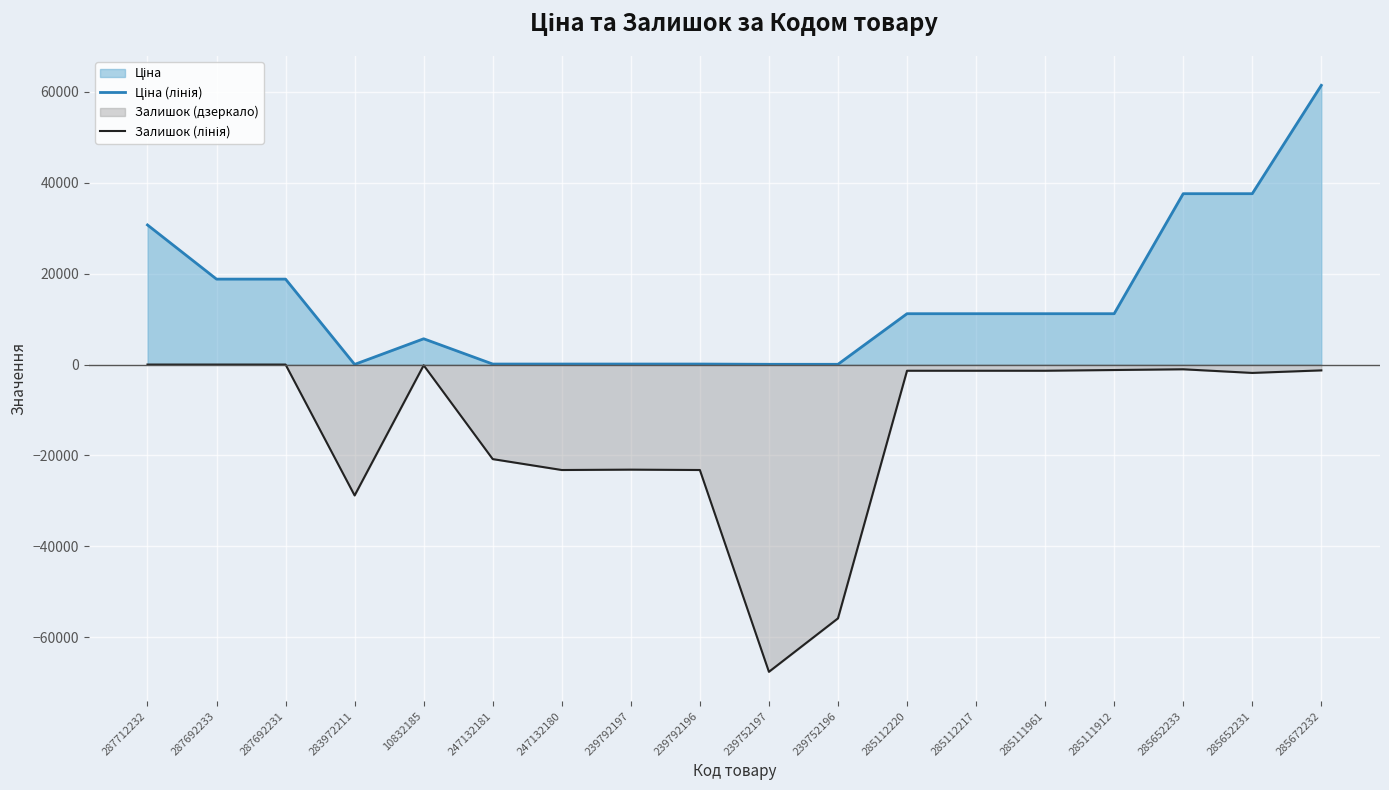

True or false: Ціна (лінія) has a value of 4806.7 at 285111961.

False